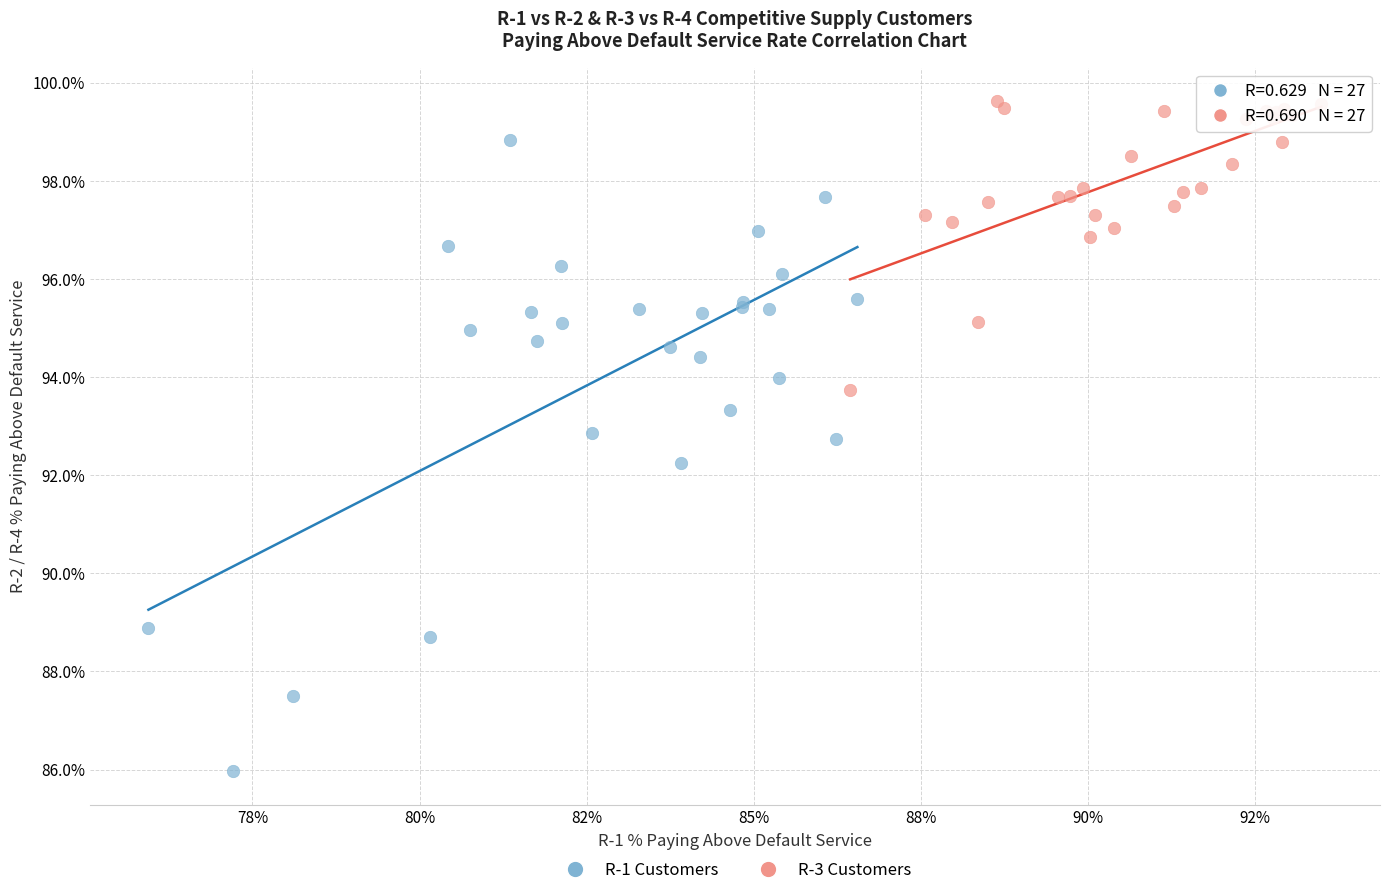

What are all the series names shown in the legend?

R-1 Customers, R-3 Customers